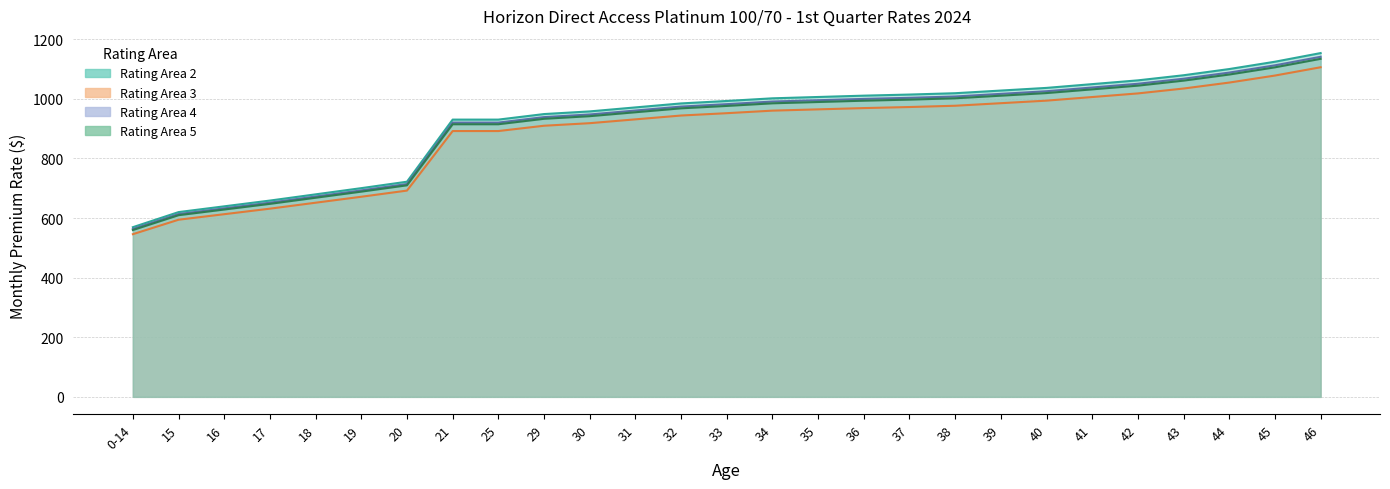

How many data points does each series have?

27